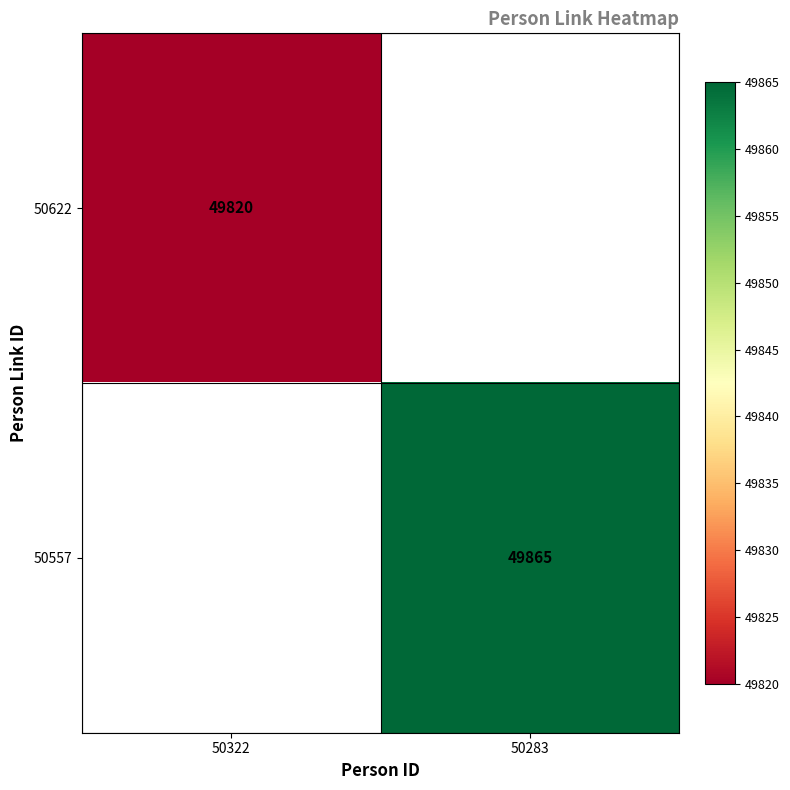

How many categories are shown in the chart?

2